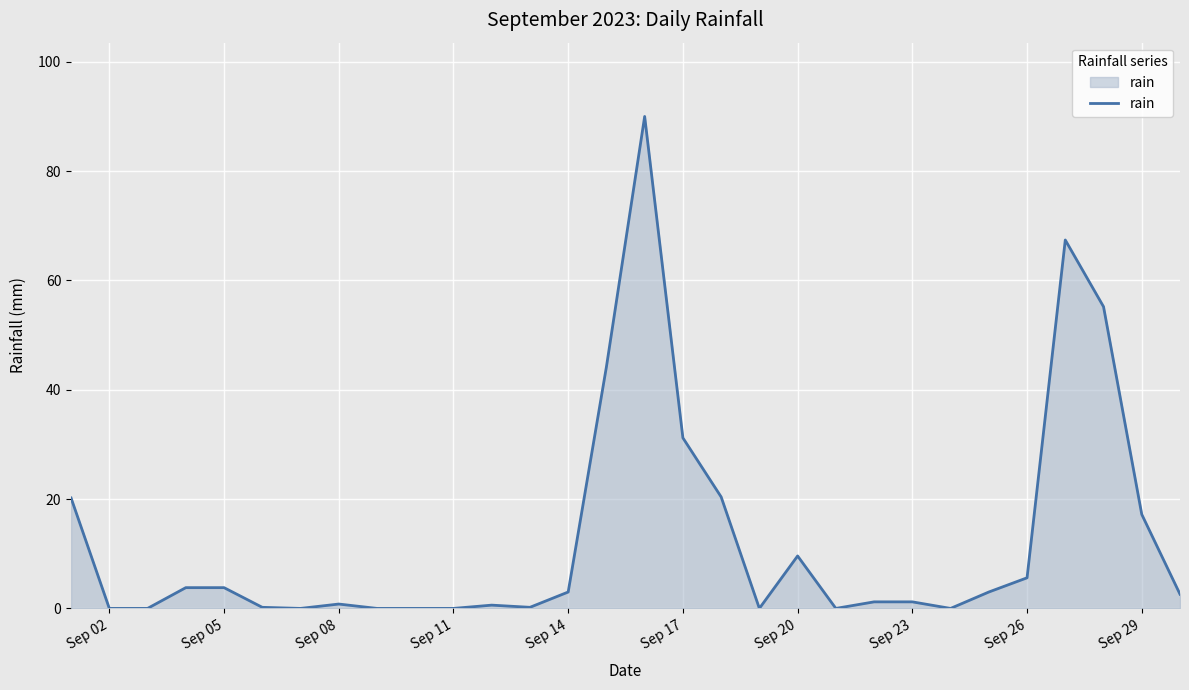

What is the difference between the maximum and minimum values?

90.0